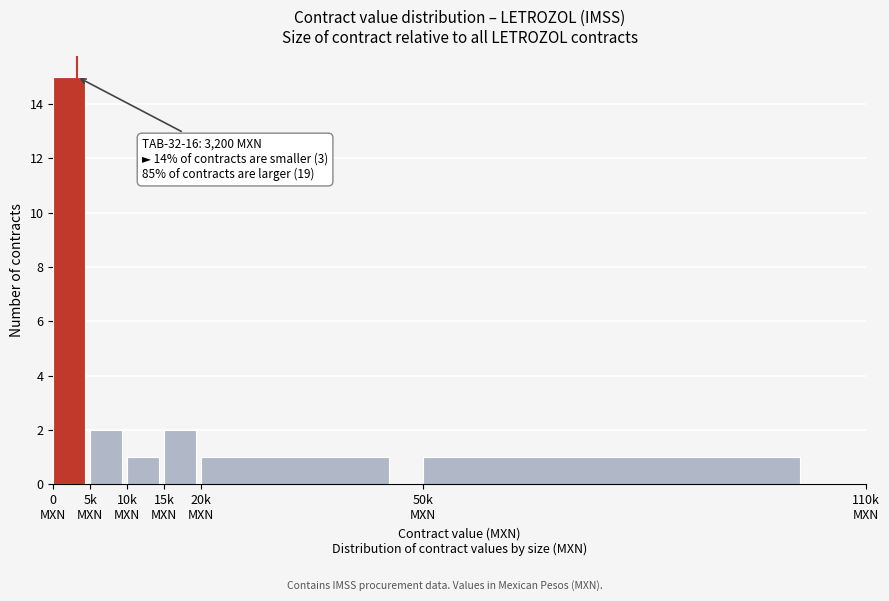

Reading left to right, extract all data points from this chart.

15	2	1	2	1	1